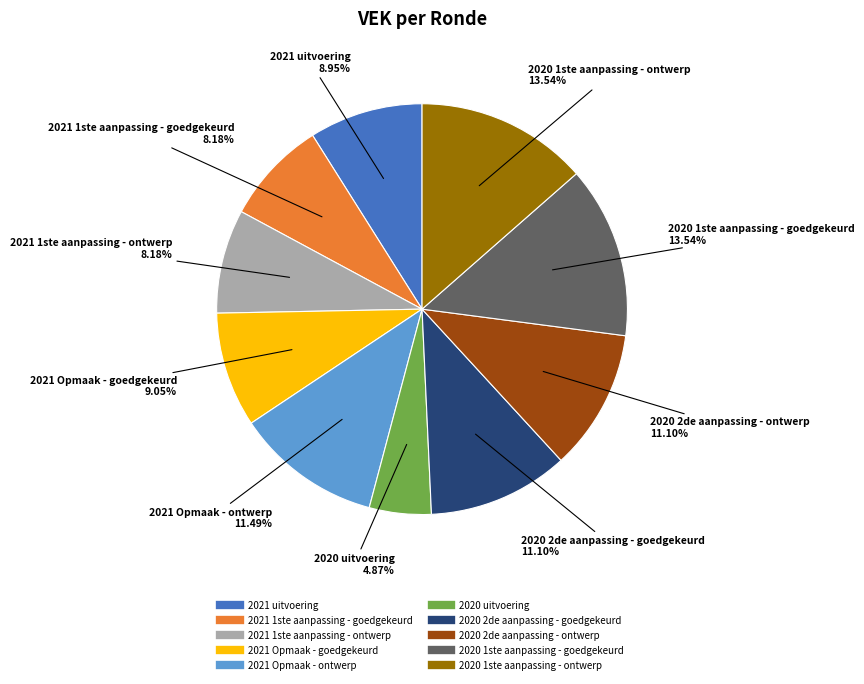

Between 2020 2de aanpassing - ontwerp and 2021 Opmaak - goedgekeurd, which is larger?

2020 2de aanpassing - ontwerp